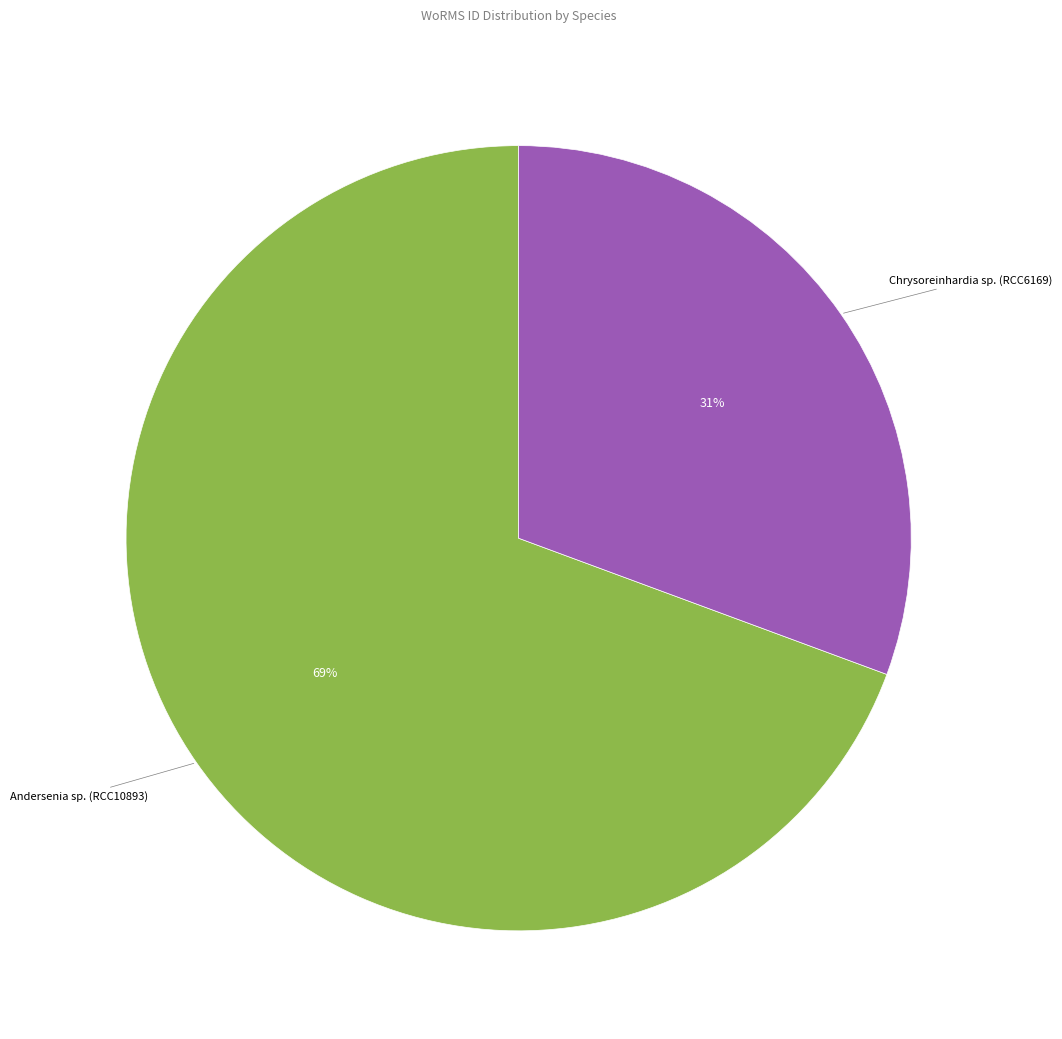

The Chrysoreinhardia sp. (RCC6169) slice represents 31% of the pie. True or false?

True